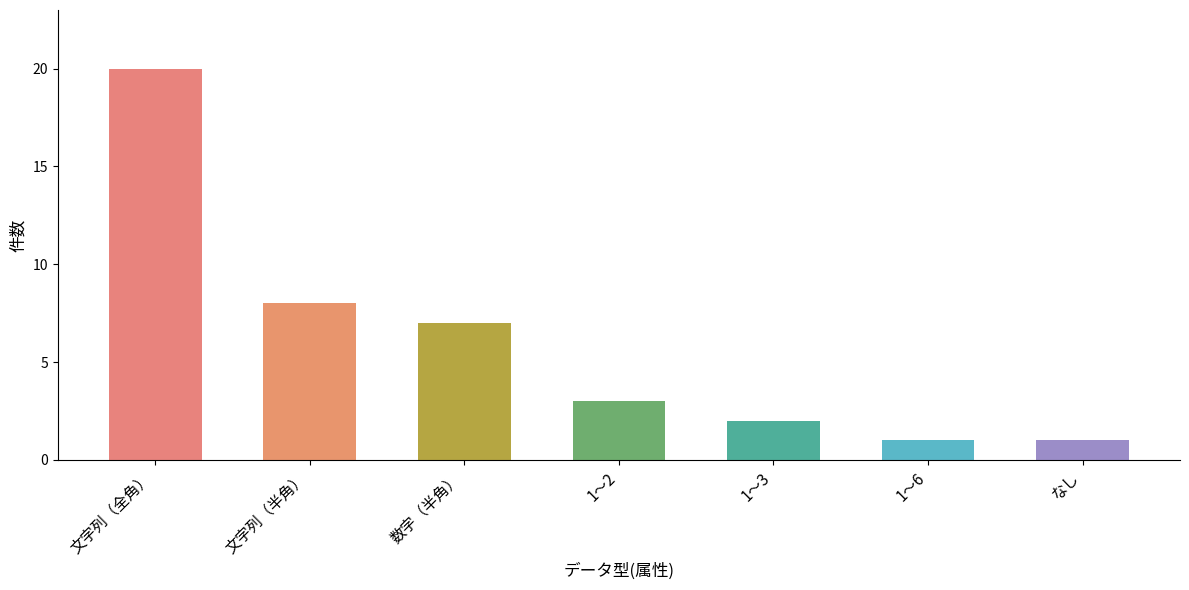

Are the bars horizontal?

No